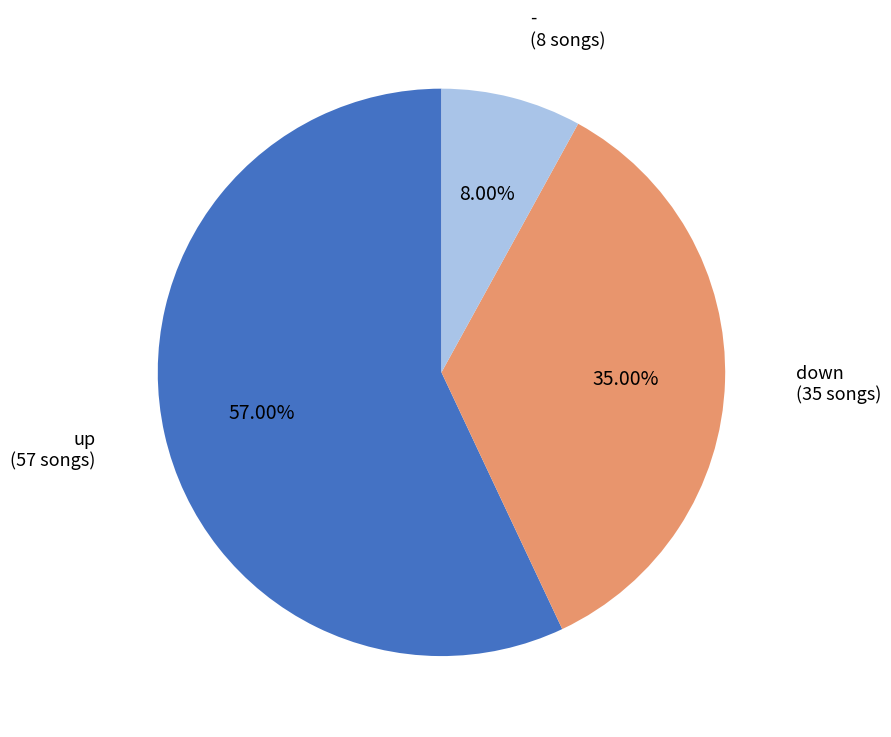

To the nearest percent, what portion does up represent?

57%